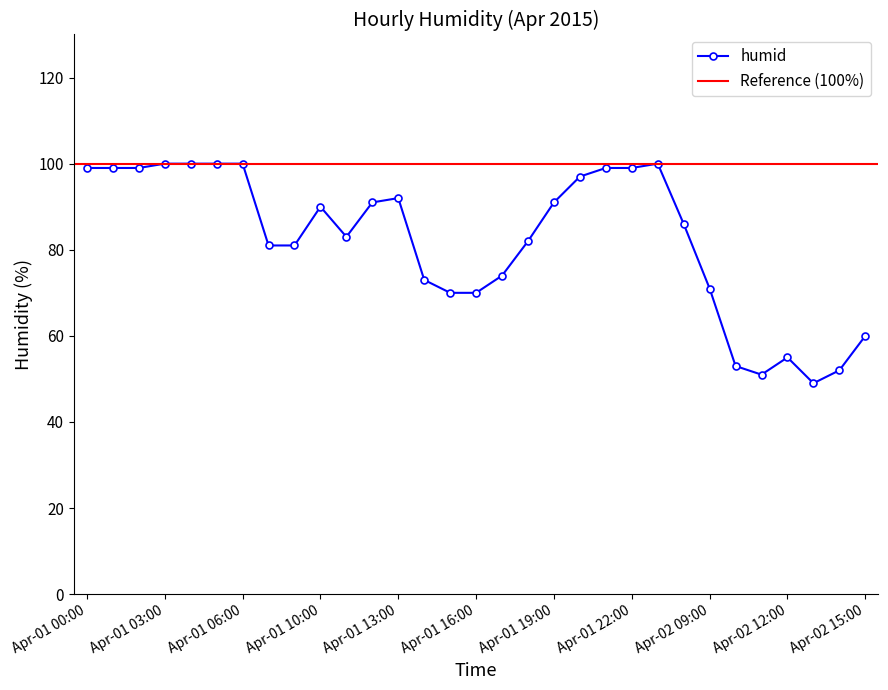

Is it true that the value at 2015-04-01 is 56.7?

False